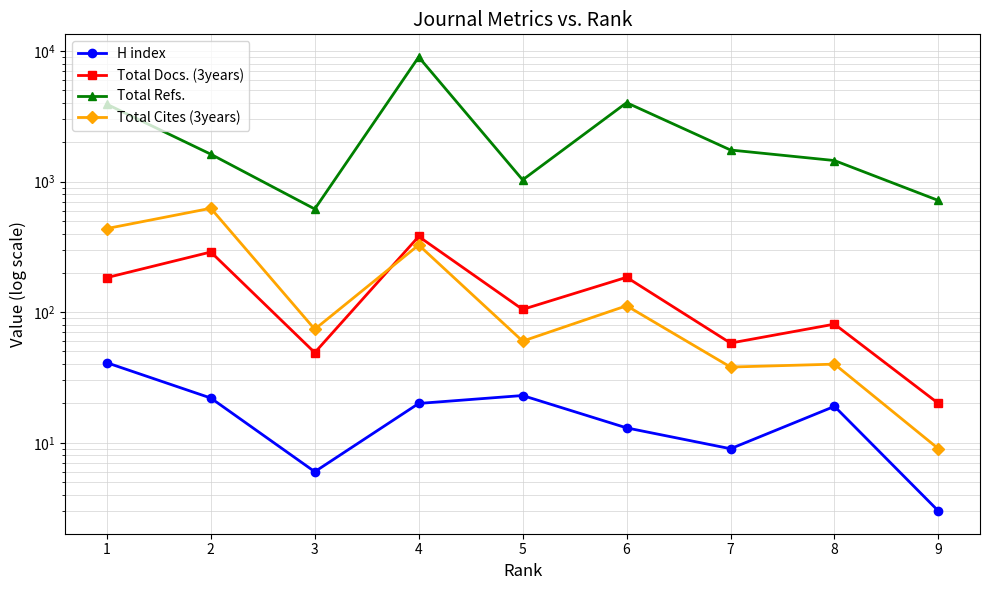

What are all the series names shown in the legend?

H index, Total Docs. (3years), Total Refs., Total Cites (3years)